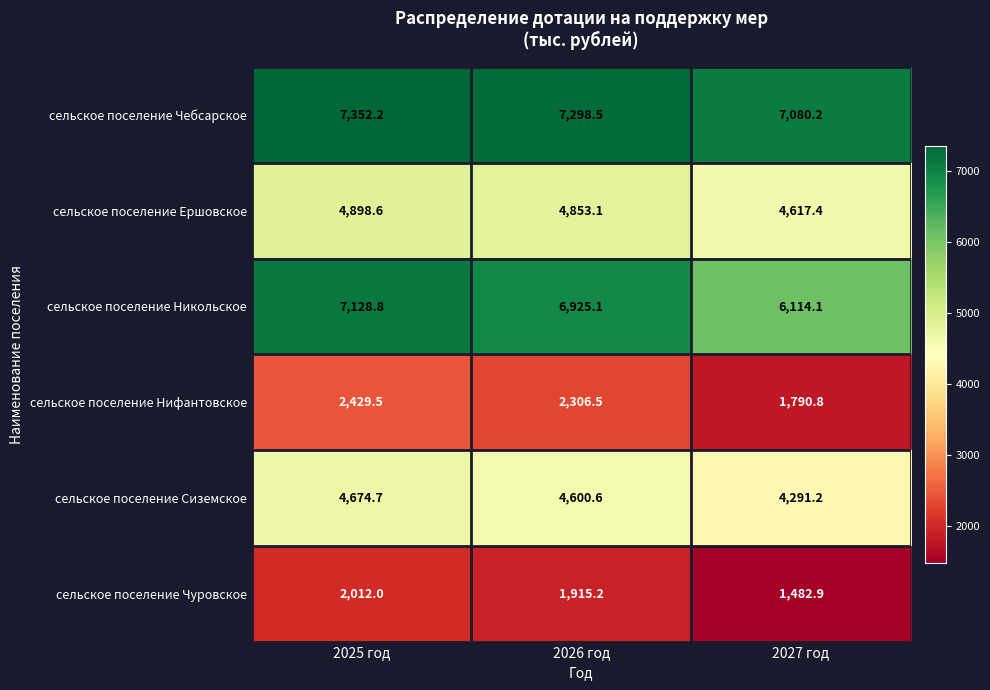

How many series are shown in this chart?

6